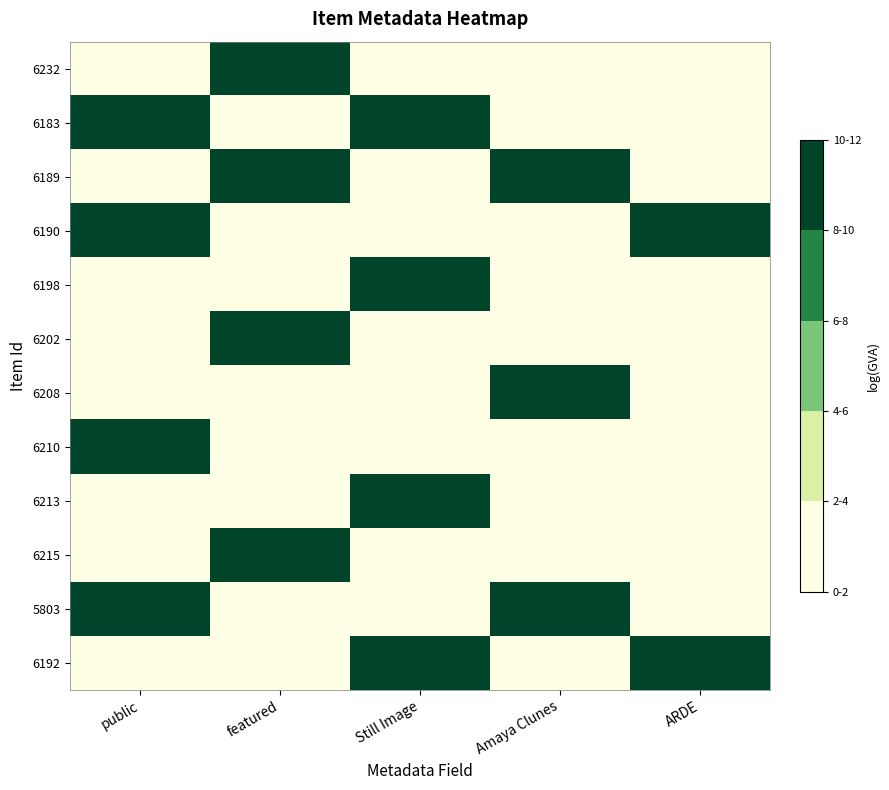

Which series has the largest range (max minus min)?

6232